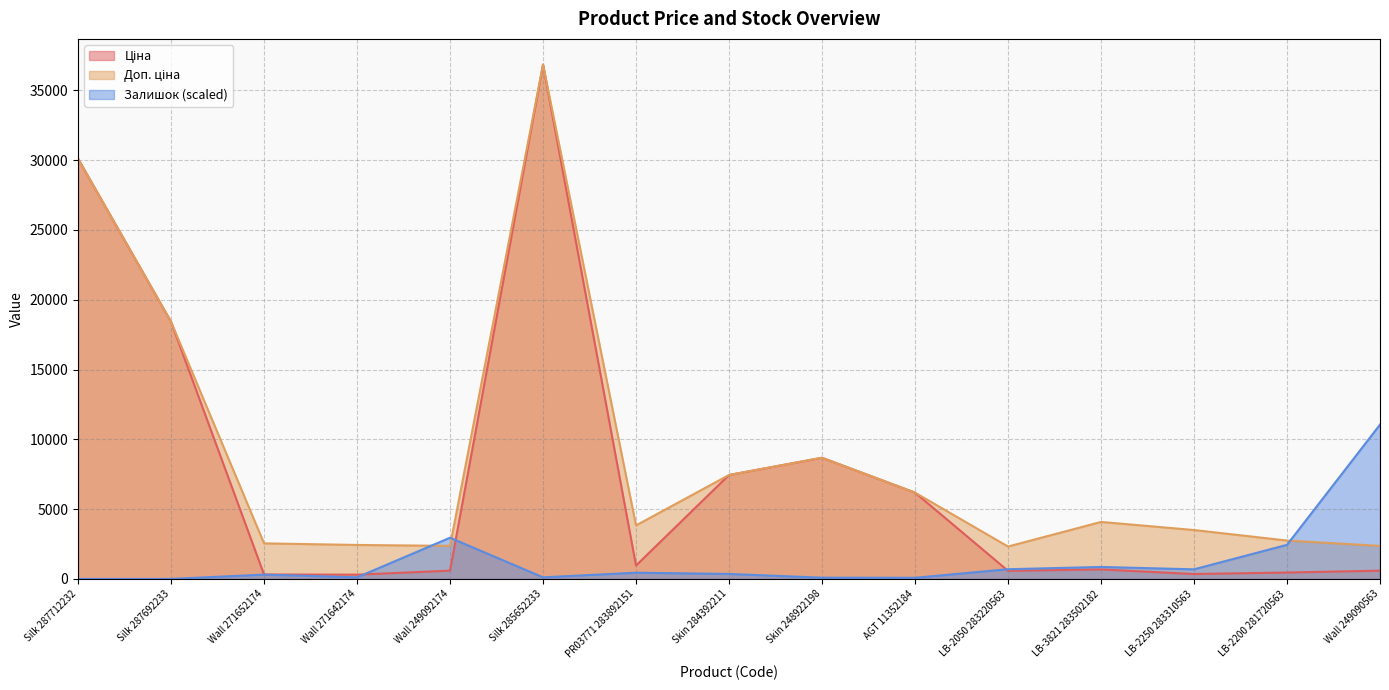

Reading left to right, transcribe all the data shown in this chart.

Ціна: Silk 287712232=30102.8	Silk 287692233=18420.9	Wall 271652174=318.3	Wall 271642174=304.1	Wall 249092174=591.6	Silk 285652233=36841.8	PR03771 283892151=958.4	Skin 284392211=7444.6	Skin 248922198=8679.5	AGT 11352184=6182.6	LB-2050 283220563=579.8	LB-3821 283502182=680.4	LB-2250 283310563=350.2	LB-2200 281720563=457.9	Wall 249090563=591.6
Доп. ціна: Silk 287712232=30102.8	Silk 287692233=18420.9	Wall 271652174=2546.4	Wall 271642174=2432.8	Wall 249092174=2366.5	Silk 285652233=36841.8	PR03771 283892151=3833.8	Skin 284392211=7444.6	Skin 248922198=8679.5	AGT 11352184=6182.6	LB-2050 283220563=2319.2	LB-3821 283502182=4082.3	LB-2250 283310563=3502.5	LB-2200 281720563=2747.5	Wall 249090563=2366.5
Залишок: Silk 287712232=0.0	Silk 287692233=0.0	Wall 271652174=307.2	Wall 271642174=113.2	Wall 249092174=2951.1	Silk 285652233=113.2	PR03771 283892151=444.7	Skin 284392211=355.8	Skin 248922198=88.9	AGT 11352184=80.9	LB-2050 283220563=695.3	LB-3821 283502182=857.0	LB-2250 283310563=687.2	LB-2200 281720563=2441.7	Wall 249090563=11052.5